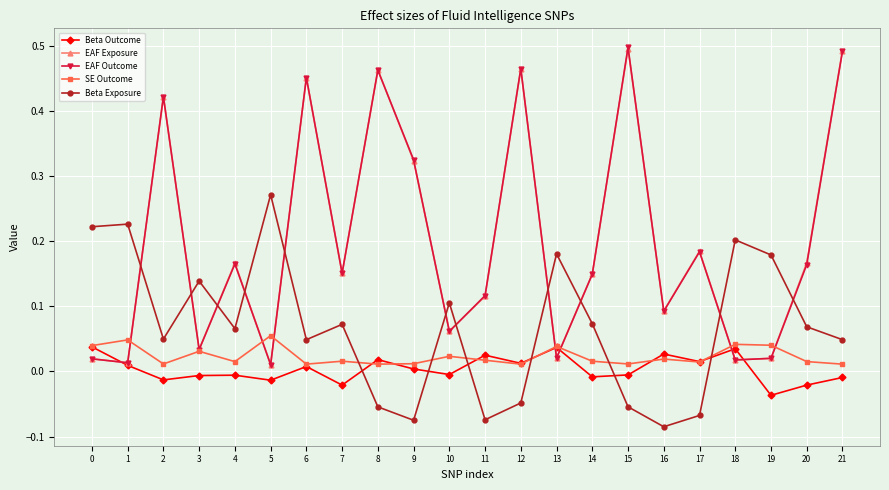

The value of EAF Outcome at 7 is 0.2. True or false?

True